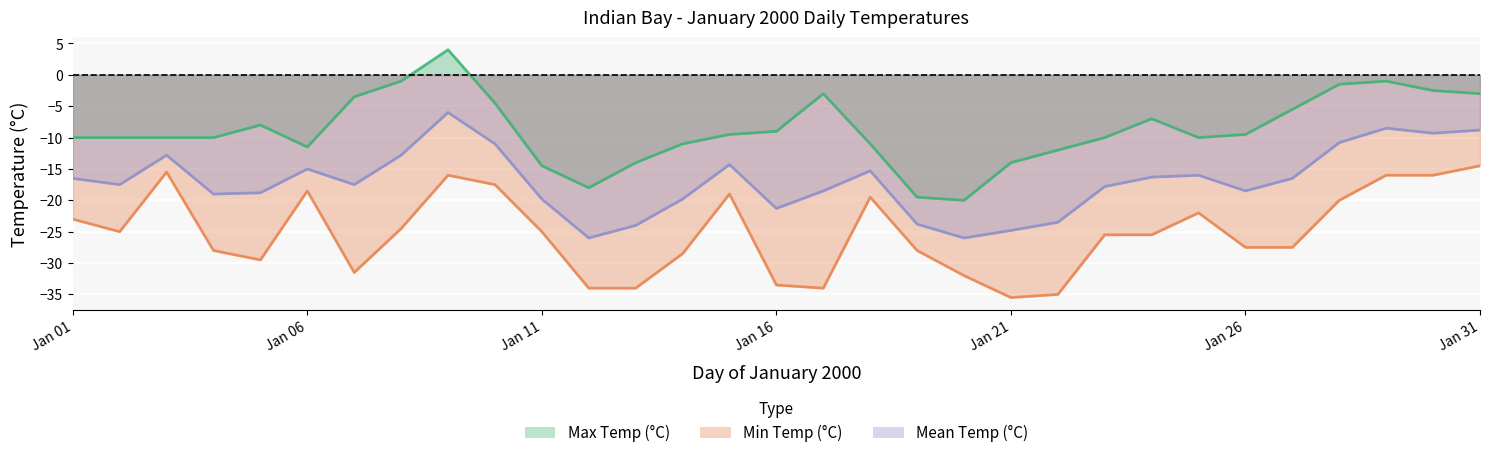

What is the difference between the Mean Temp (°C) values at 28 and 06?

4.2